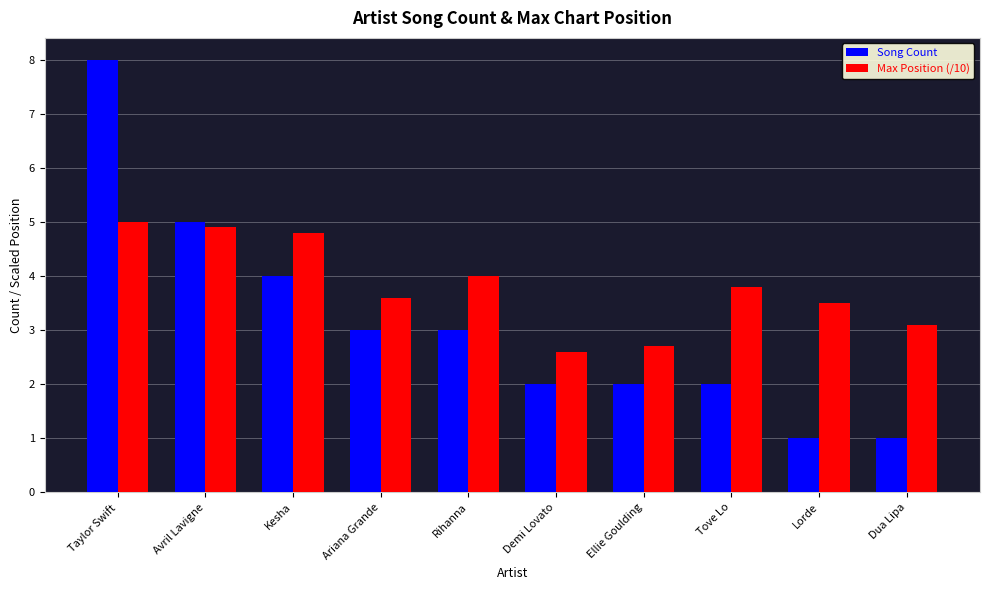

What is the difference between the maximum and minimum values in the Song Count series?

7.0